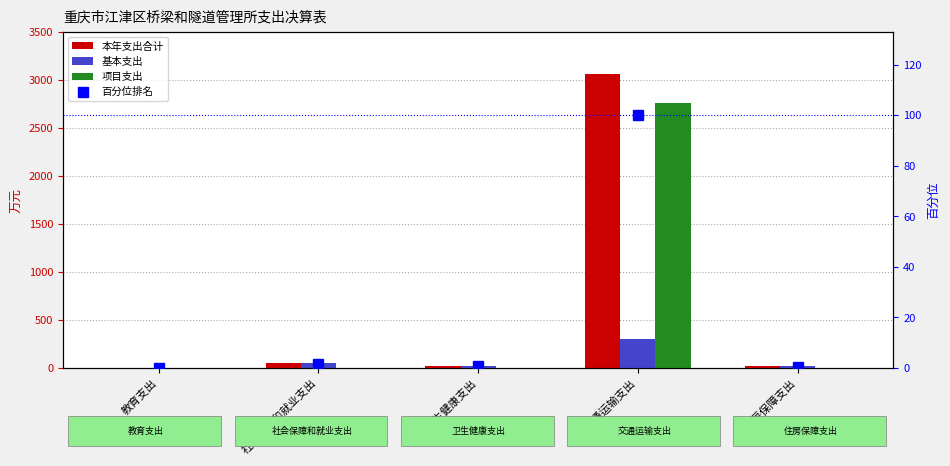

True or false: 百分位排名 has a value of 54.9 at 交通运输支出.

False